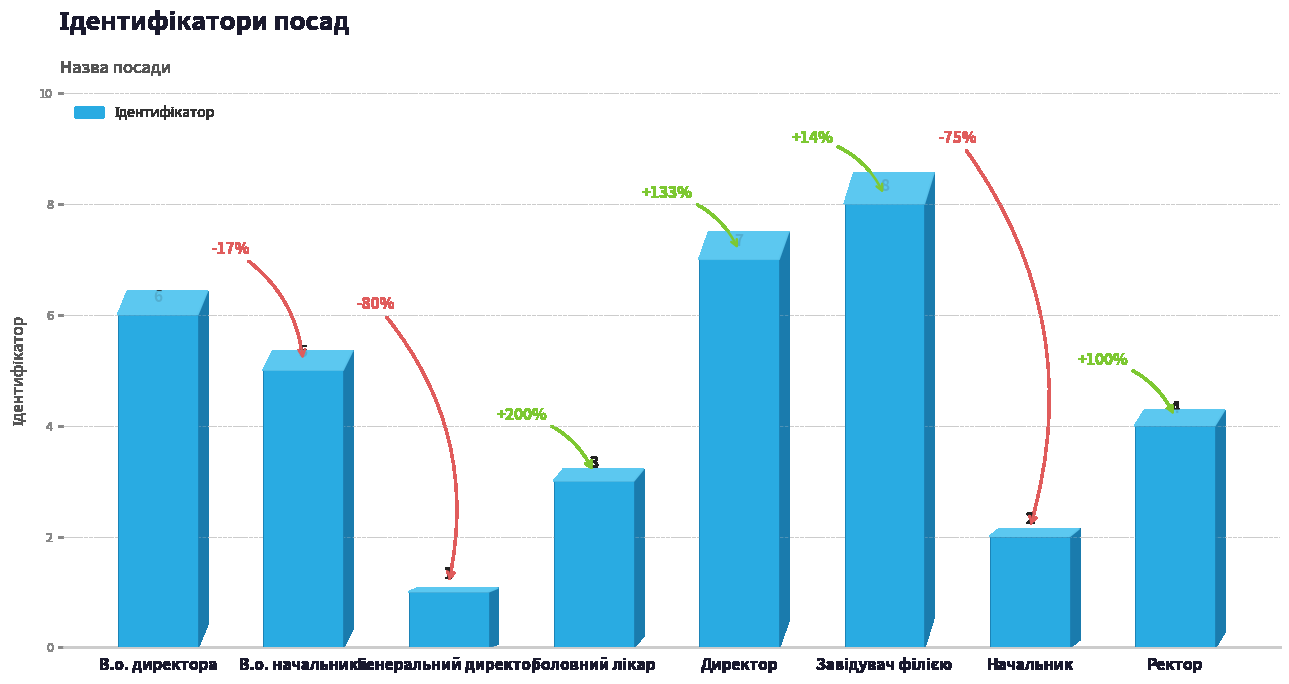

How many bars are there in total?

8